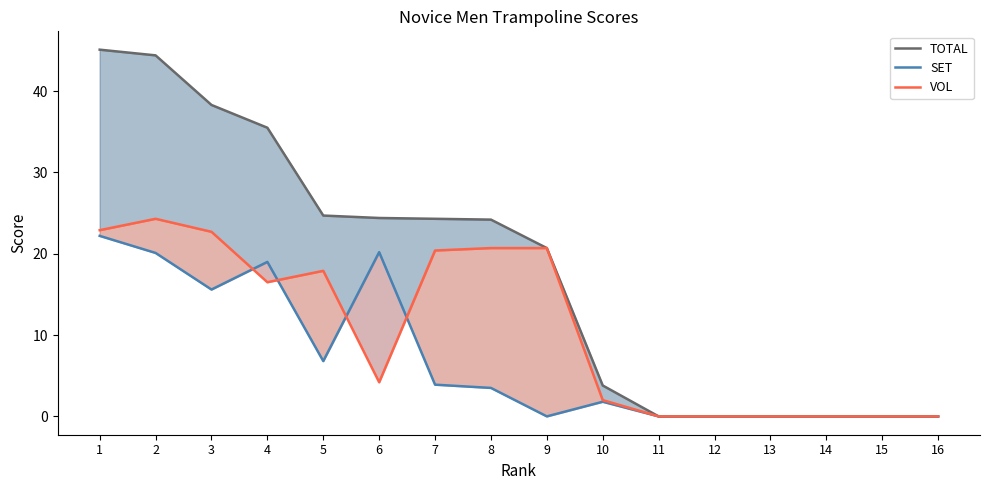

Rank the series by their average value, from lowest to highest.

SET, VOL, TOTAL